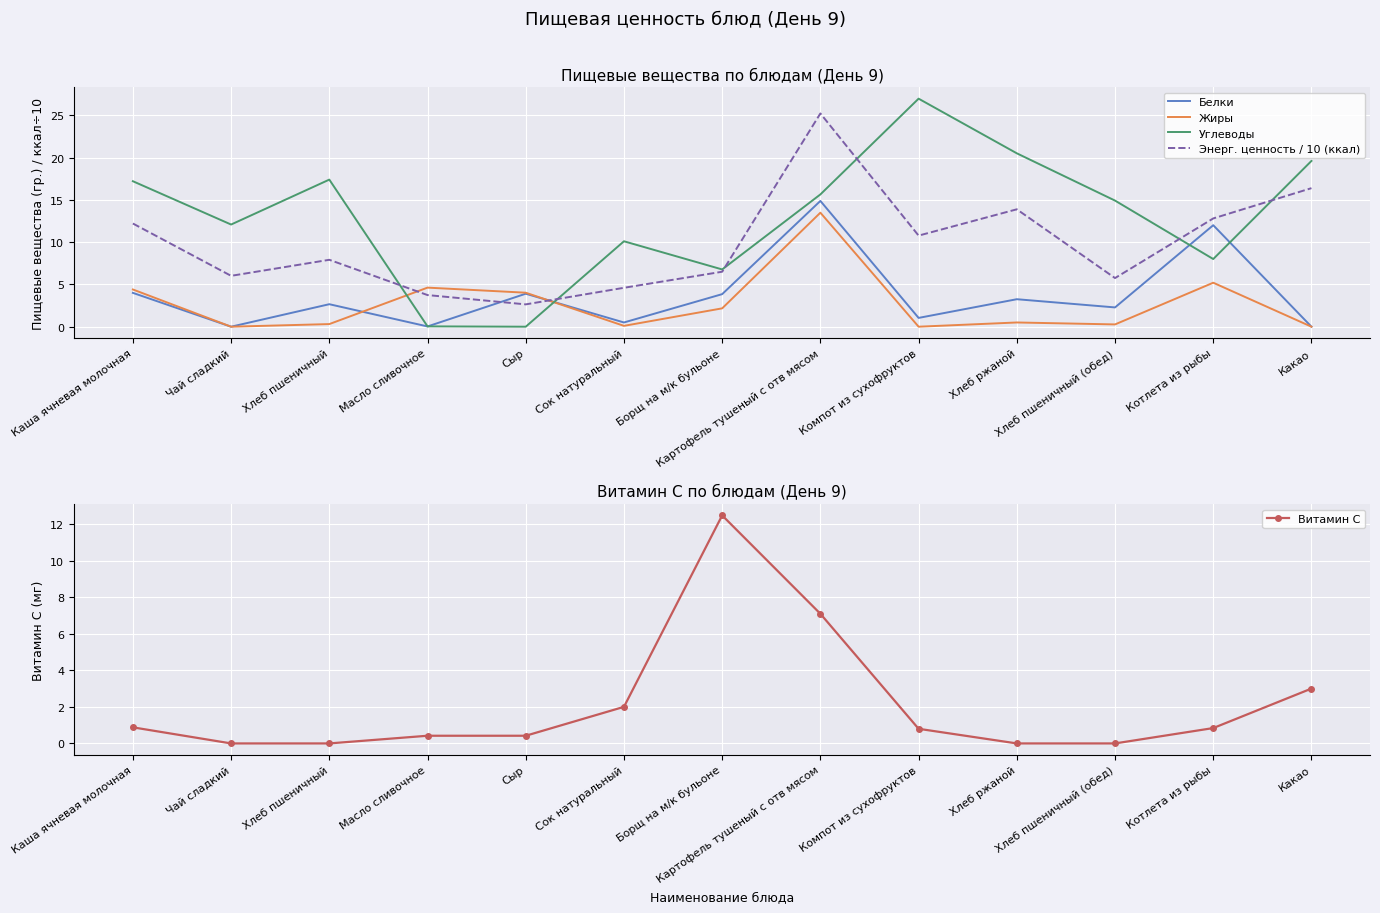

True or false: Углеводы has more than 1 interior local peaks.

True